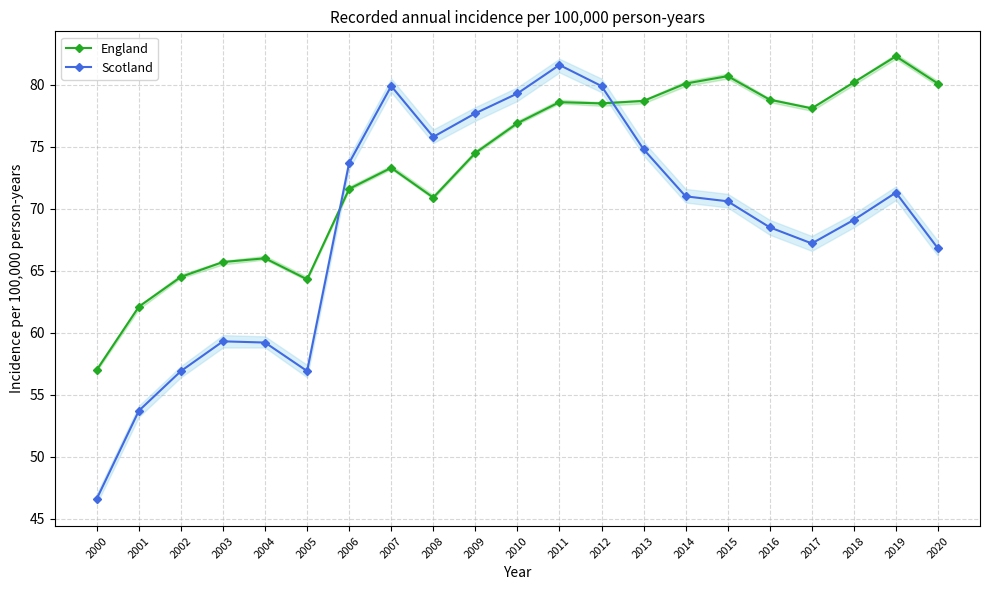

Is it true that England equals 127.2 at 2013?

False